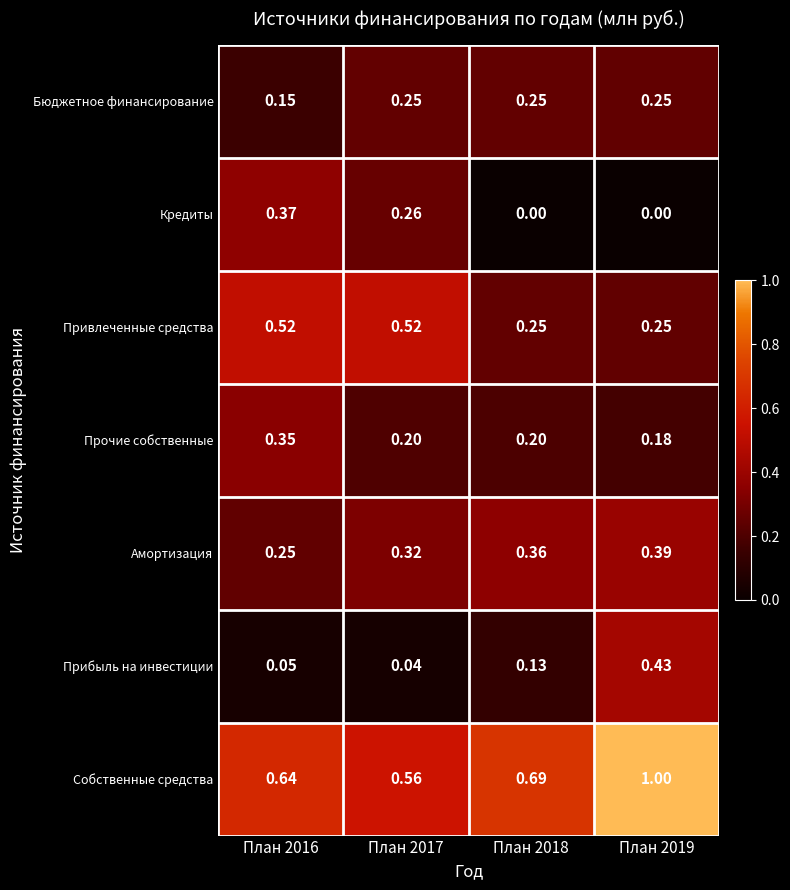

Between План 2018 and План 2019, which series saw the biggest shift?

Собственные средства